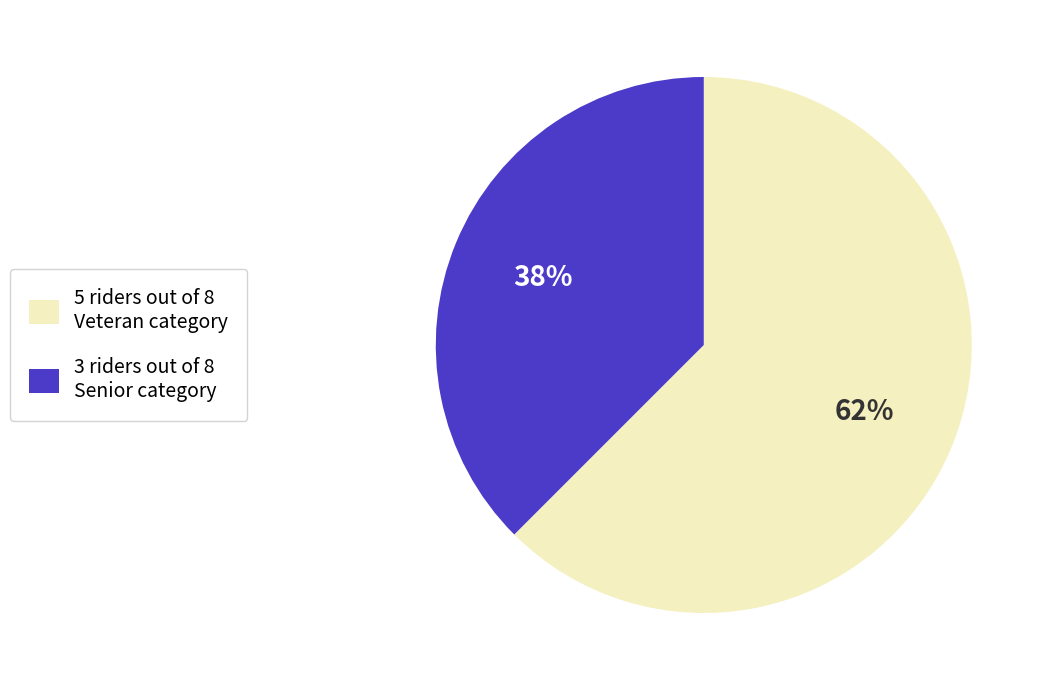

Is it true that 5 riders out of 8 Veteran category is 62% of the pie?

True